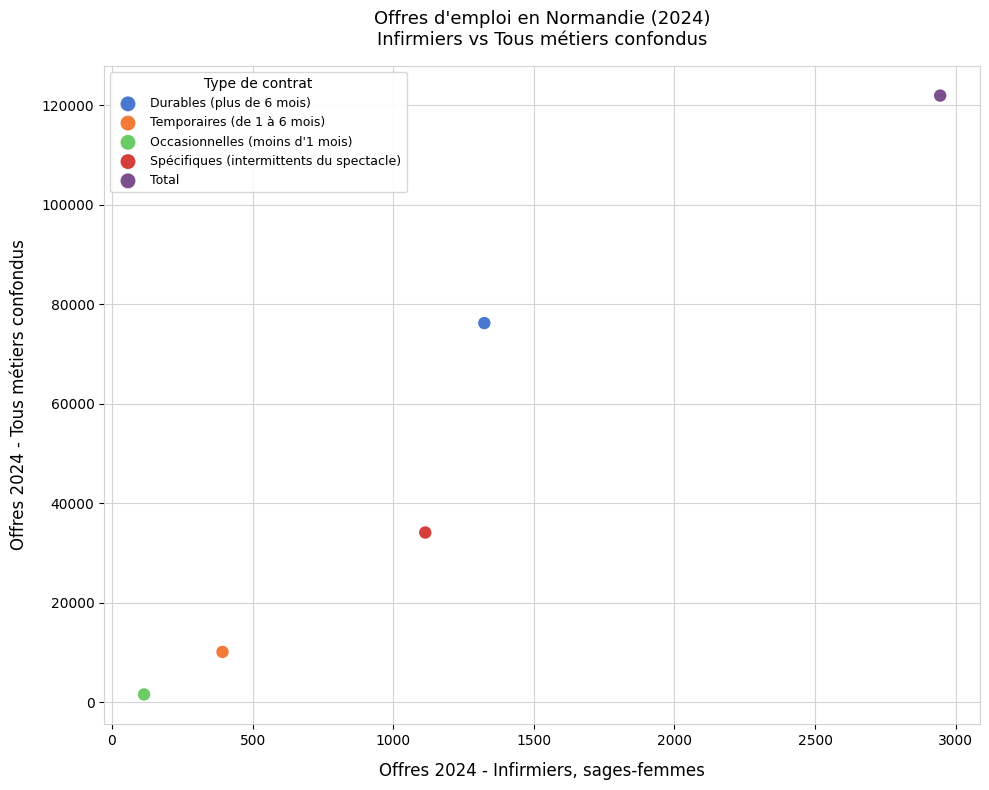

Which series contains the highest Y value?

Total